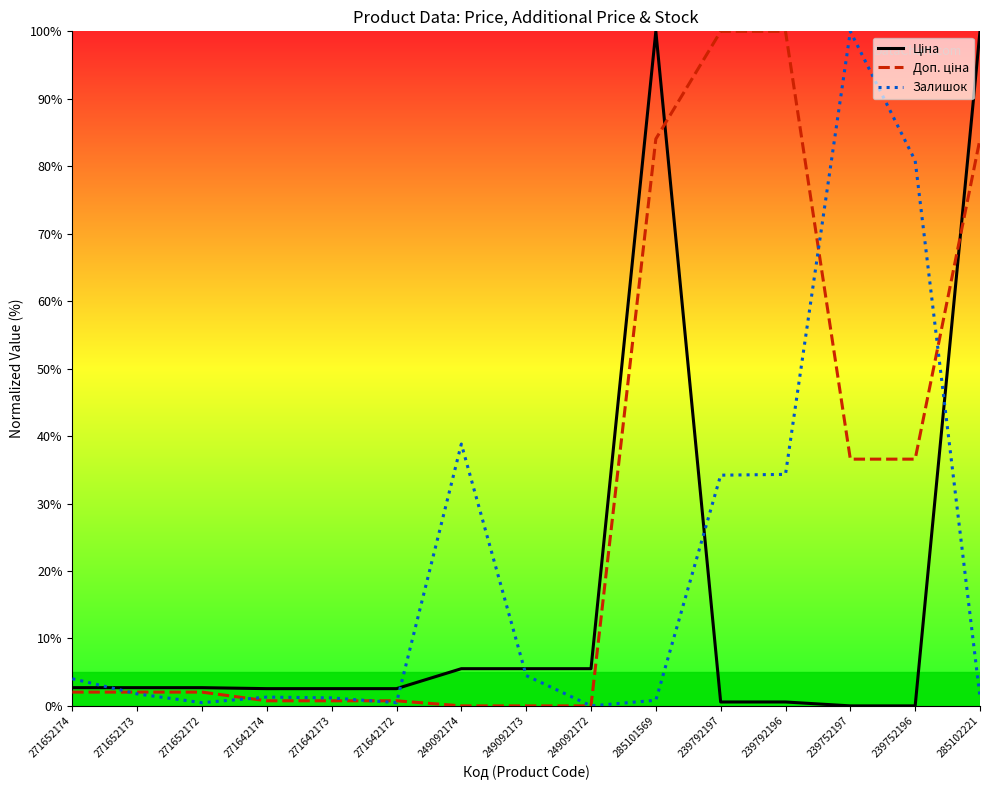

Where is Залишок nearest to the value 50?

249092174